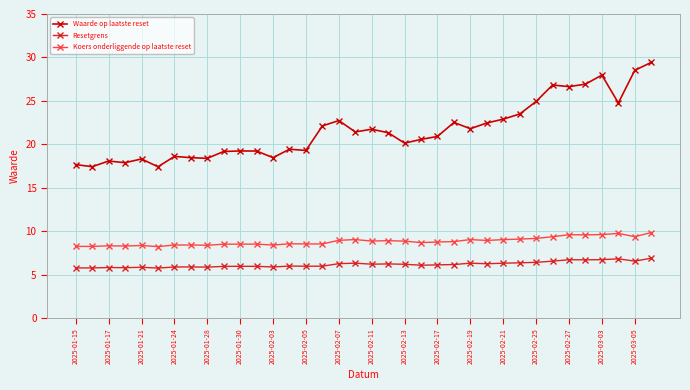

List the series in order of their peak value, lowest first.

Resetgrens, Koers onderliggende op laatste reset, Waarde op laatste reset